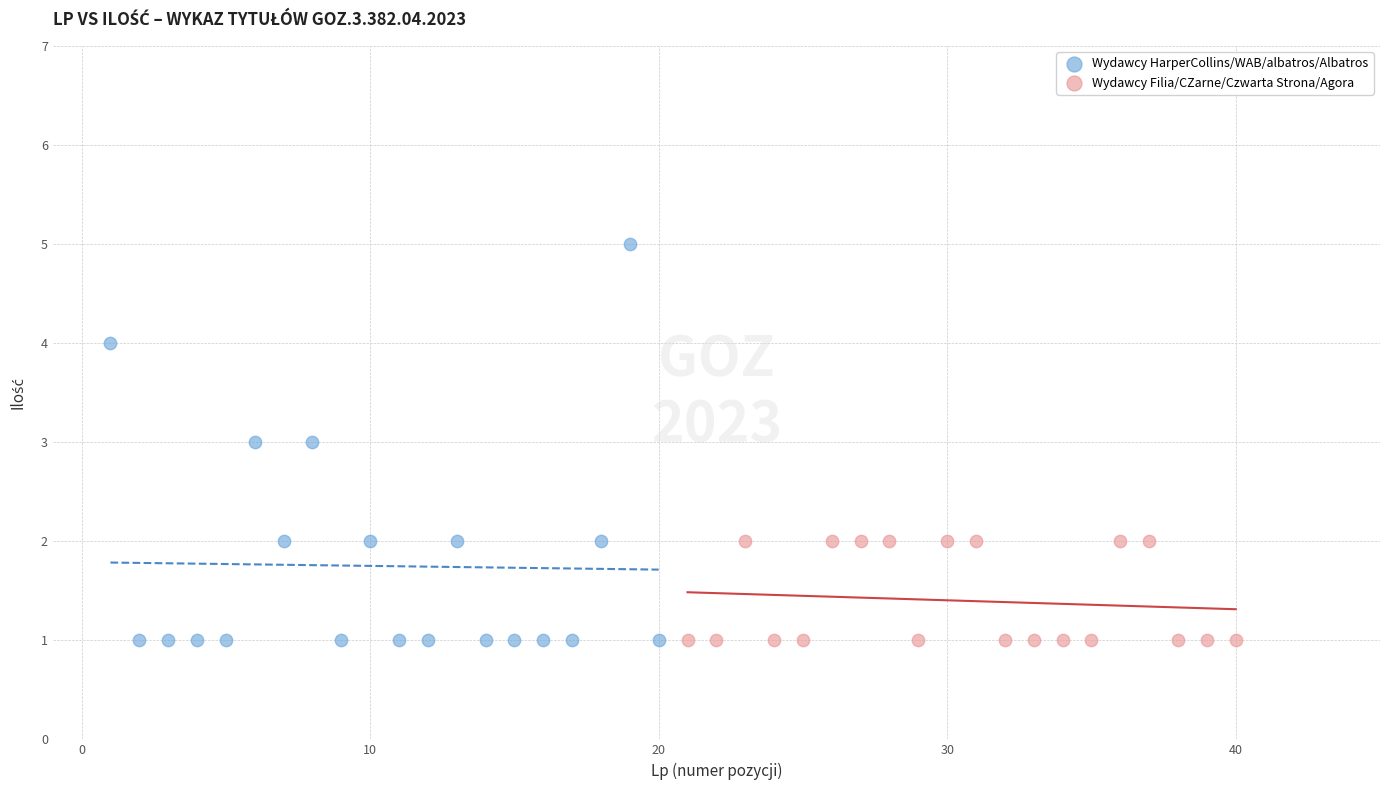

Which series contains the highest Y value?

Wydawcy HarperCollins/WAB/albatros/Albatros